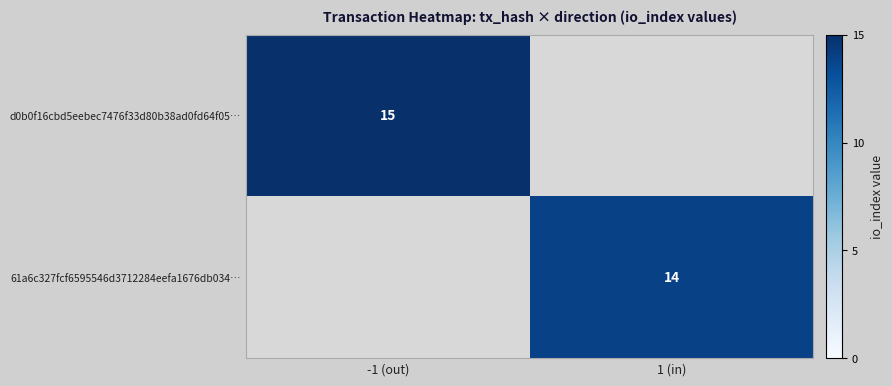

True or false: d0b0f16cbd5eebec7476f33d80b38ad0fd64f05… has a value of 15 at -1 (out).

True